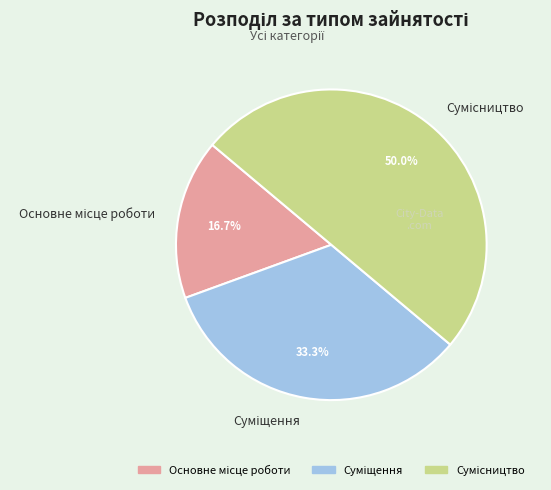

Which slice is the smallest?

Основне місце роботи